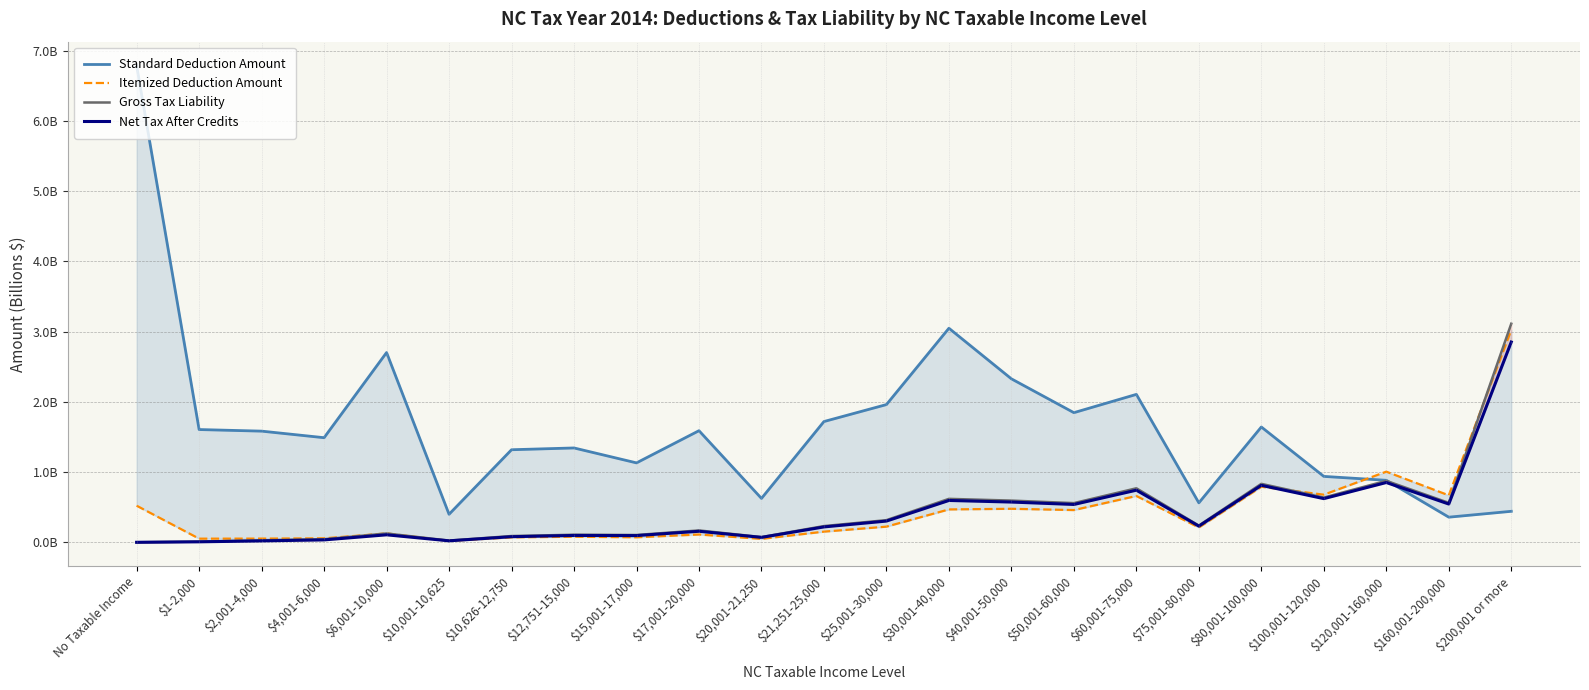

Which series changed the most between $12,751-15,000 and $50,001-60,000?

Standard Deduction Amount